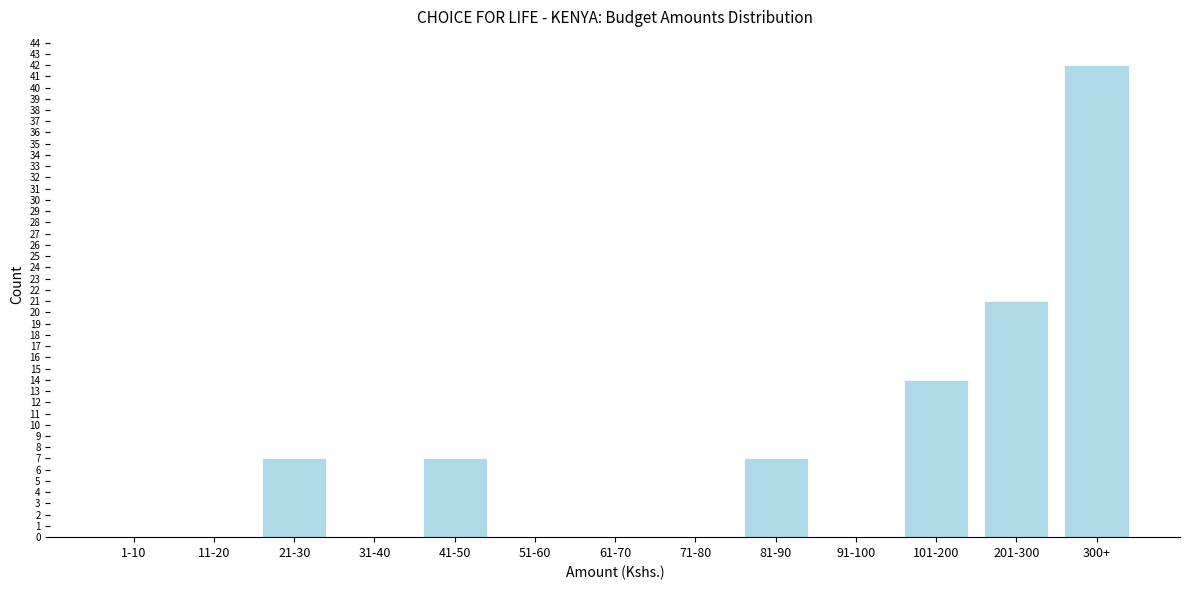

Reading right to left, transcribe all the data shown in this chart.

300+=42	201-300=21	101-200=14	91-100=0	81-90=7	71-80=0	61-70=0	51-60=0	41-50=7	31-40=0	21-30=7	11-20=0	1-10=0